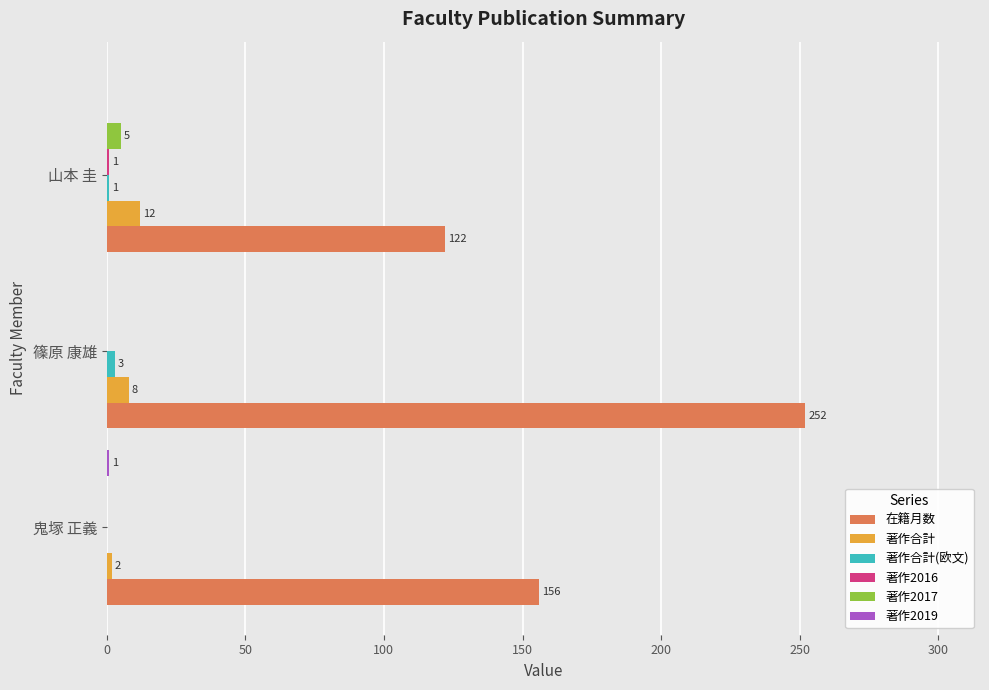

What is the maximum value shown in the chart?

252